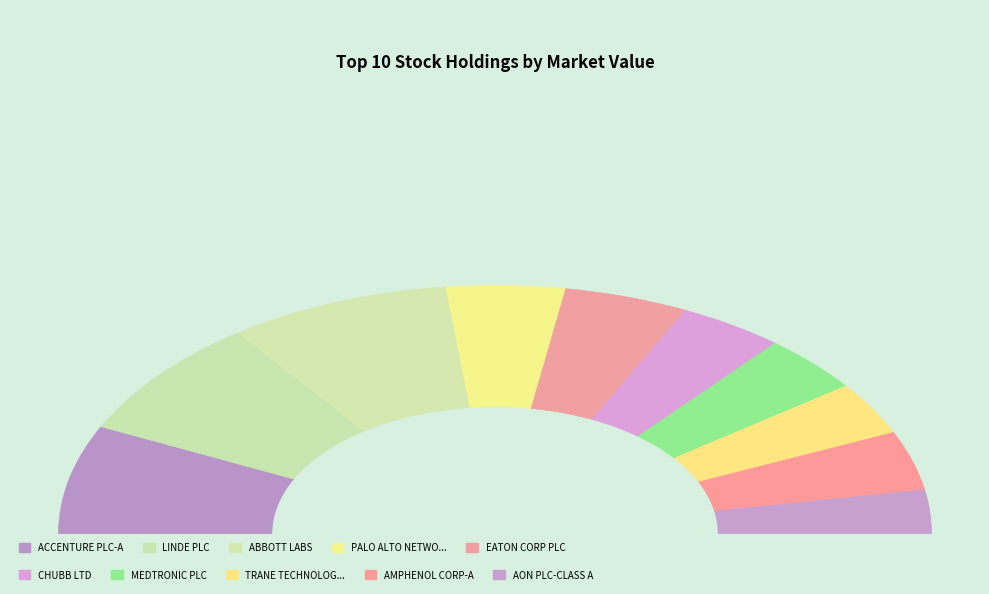

What percentage is the LINDE PLC slice, to the nearest percent?

16%